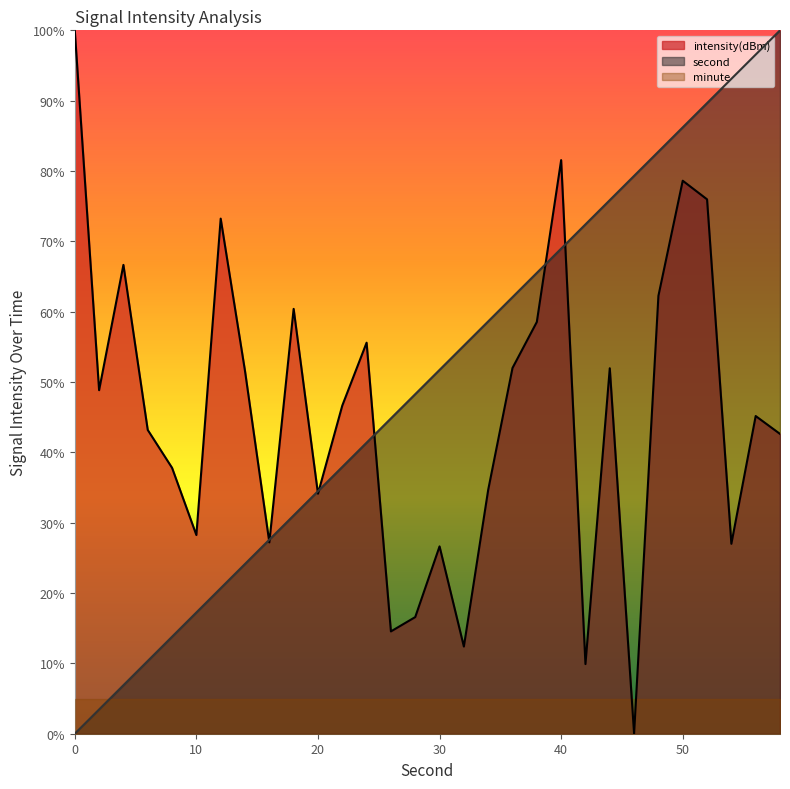

Which series has the widest spread of values?

second